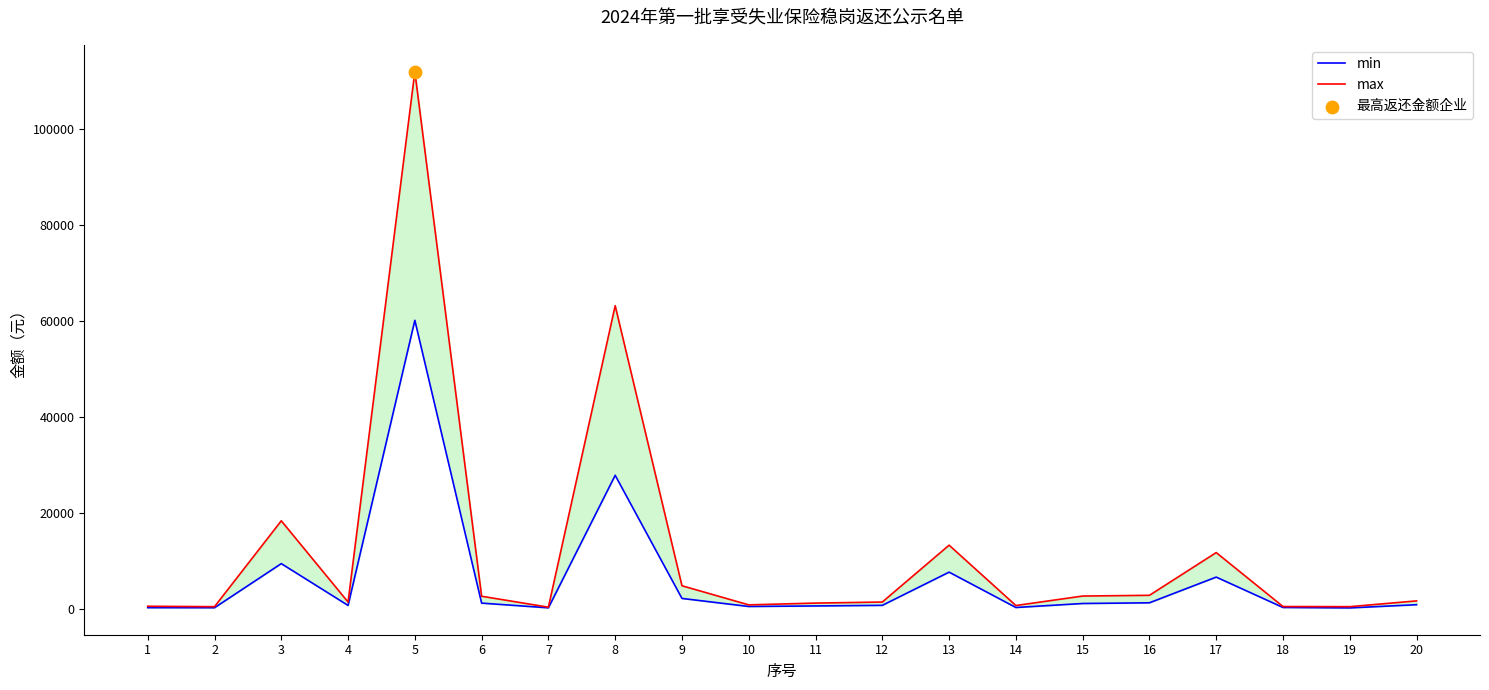

What is the total value across all series at 18?

803.9